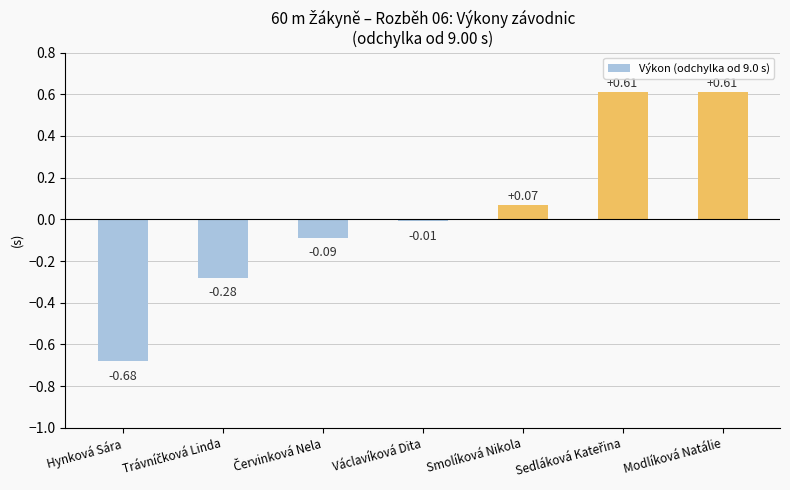

What is the change in value from Václavíková Dita to Smolíková Nikola?

+0.1